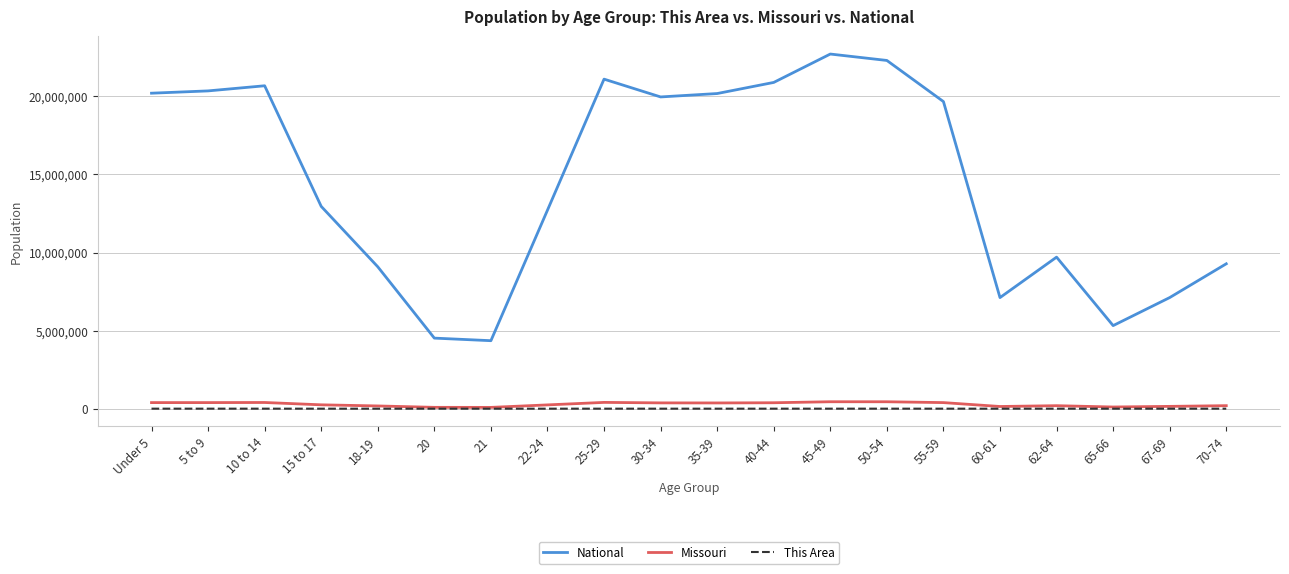

True or false: National and This Area cross at least once.

False